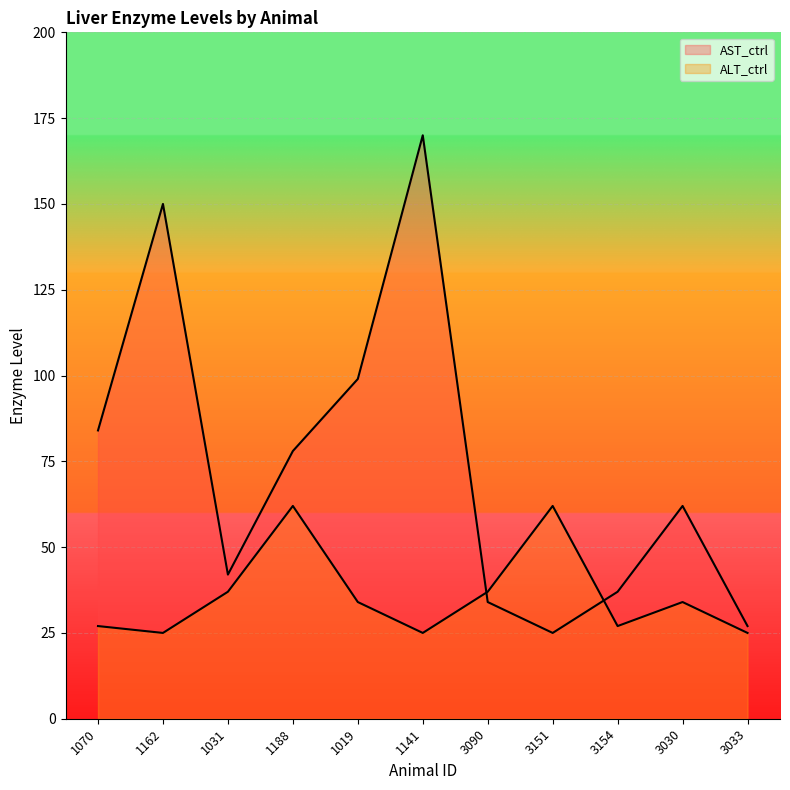

Does the chart display data point markers on the line(s)?

No